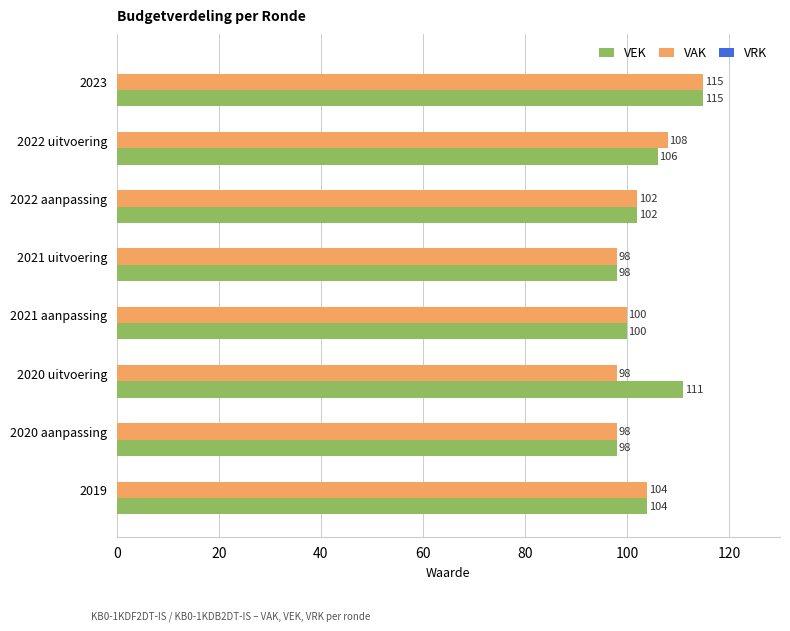

List the series in order of their overall mean, highest first.

VEK, VAK